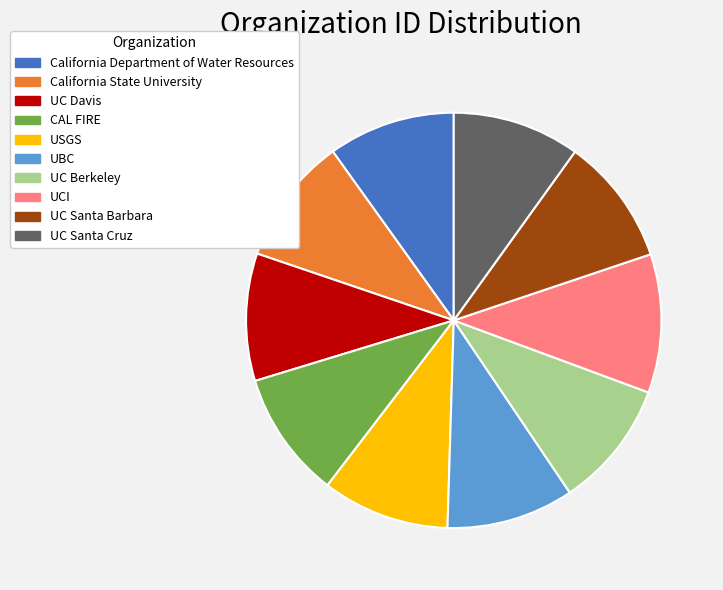

Is there any slice that represents more than half of the pie?

No